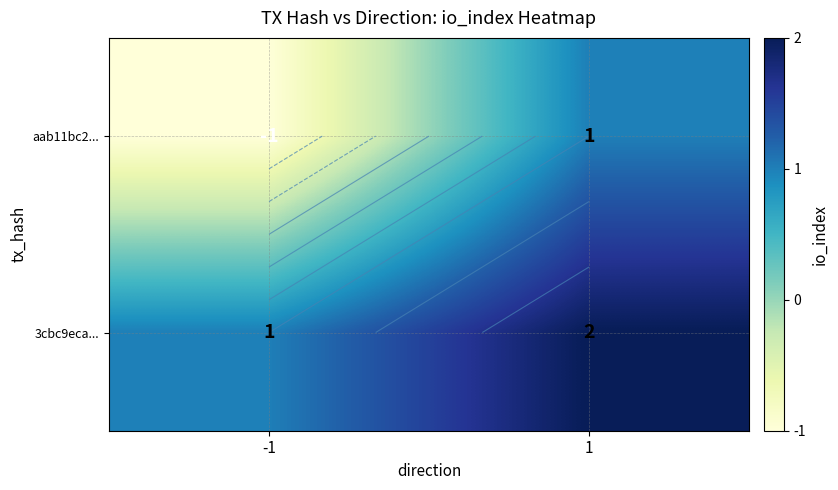

Which has a higher value, 1 or -1?

1